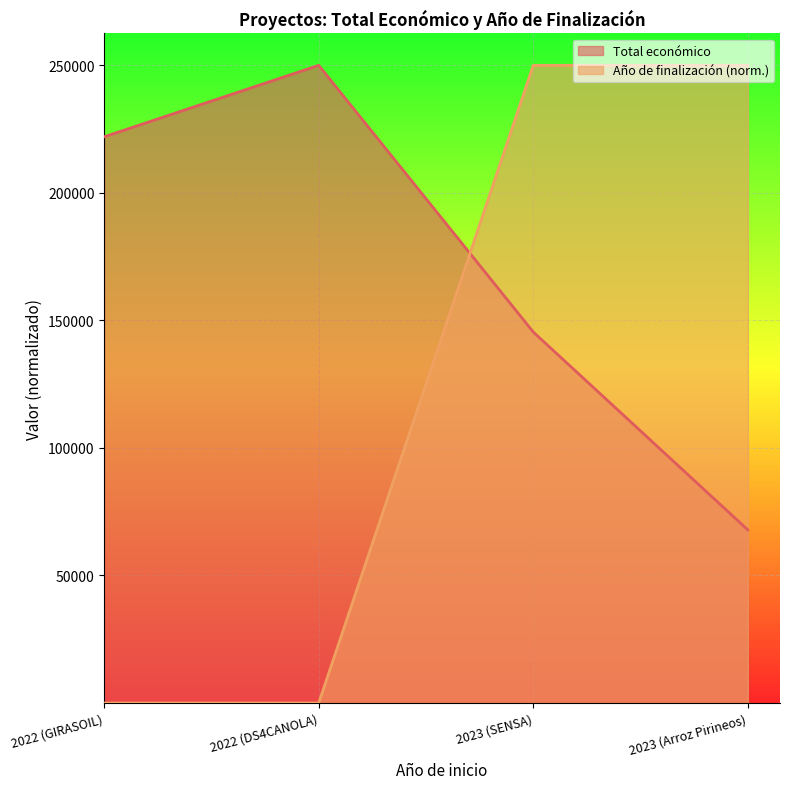

What is the spread (max minus min) of values at 2023 (SENSA)?

104547.4